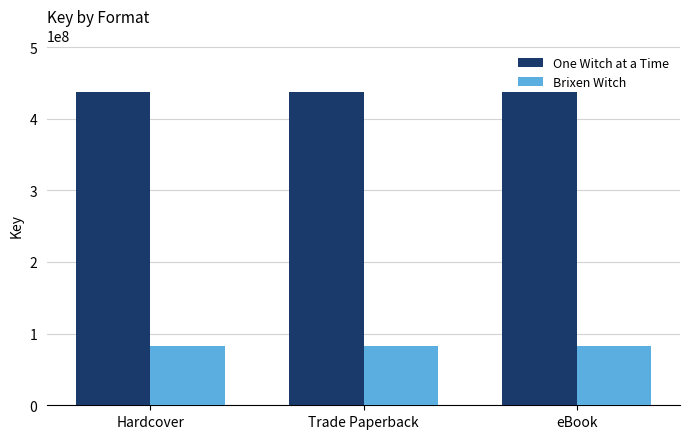

At how many categories does at least one series exceed 425218063?

3